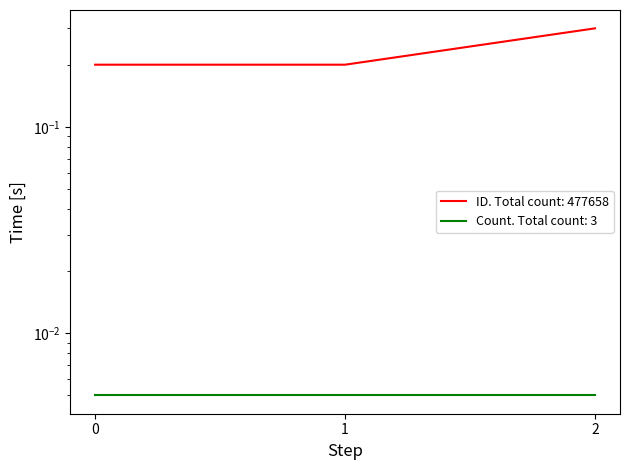

What is the difference between the maximum and minimum values?

0.1